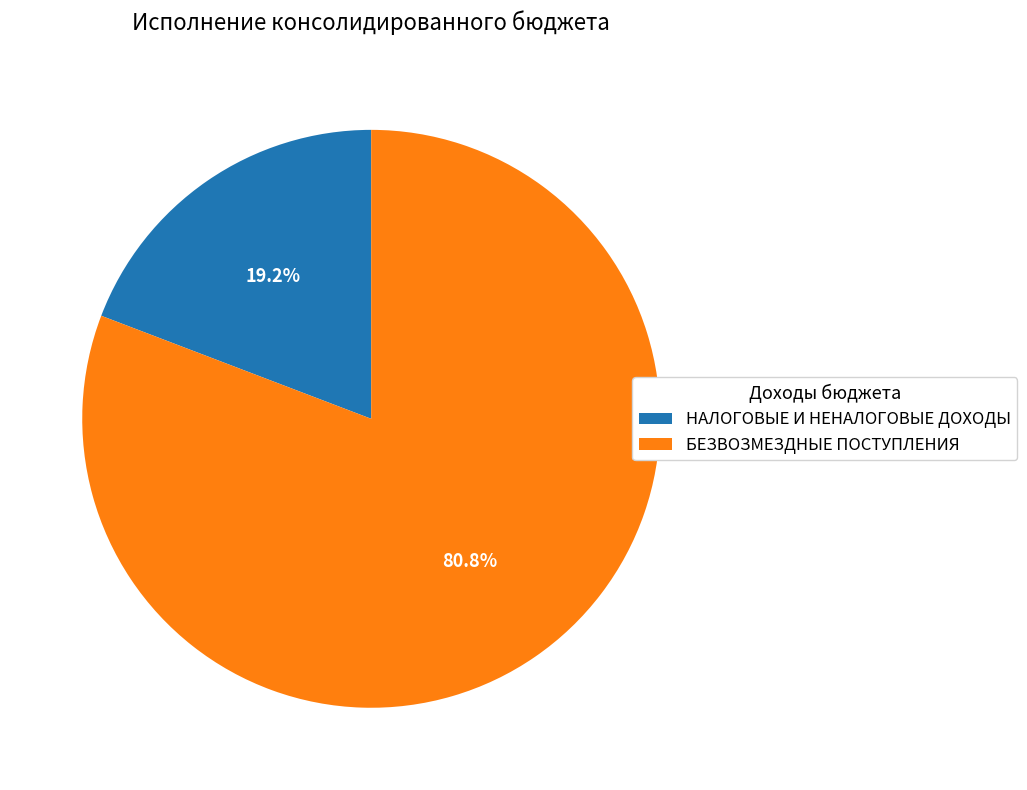

What percentage is the НАЛОГОВЫЕ И НЕНАЛОГОВЫЕ ДОХОДЫ slice, to the nearest percent?

19%